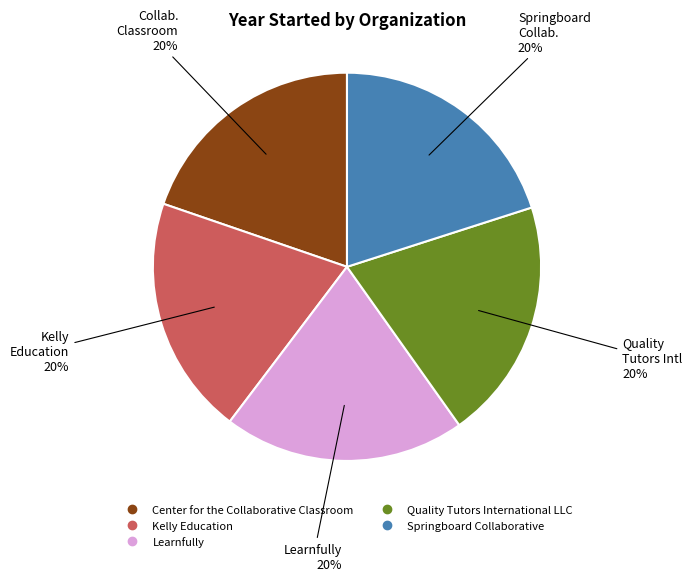

How many segments does this pie chart have?

5